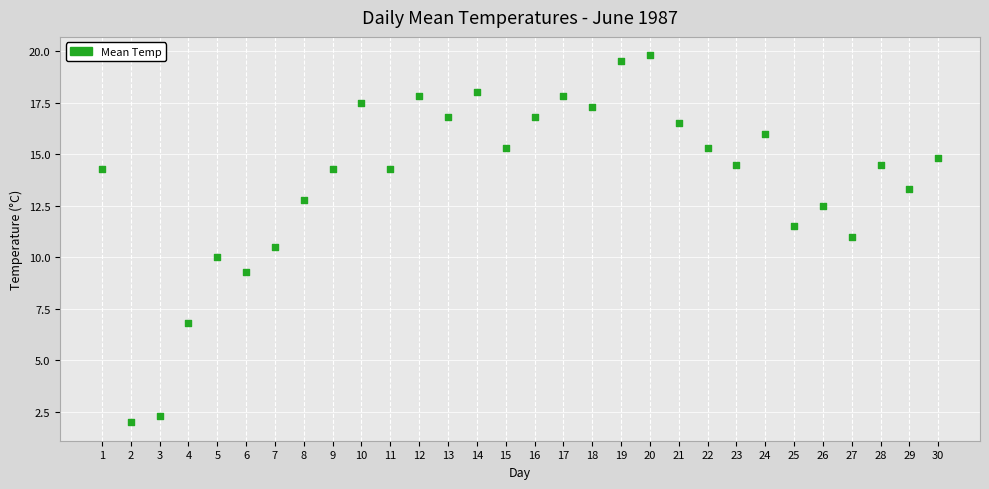

What is the range of X values (max minus min)?

29.0